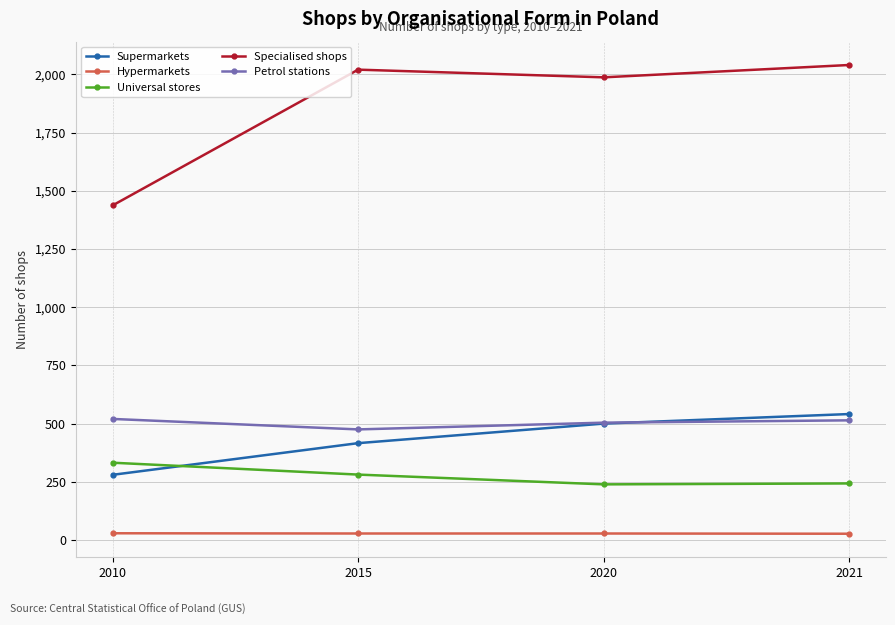

What is the difference between the highest and lowest values at 2021?

2013